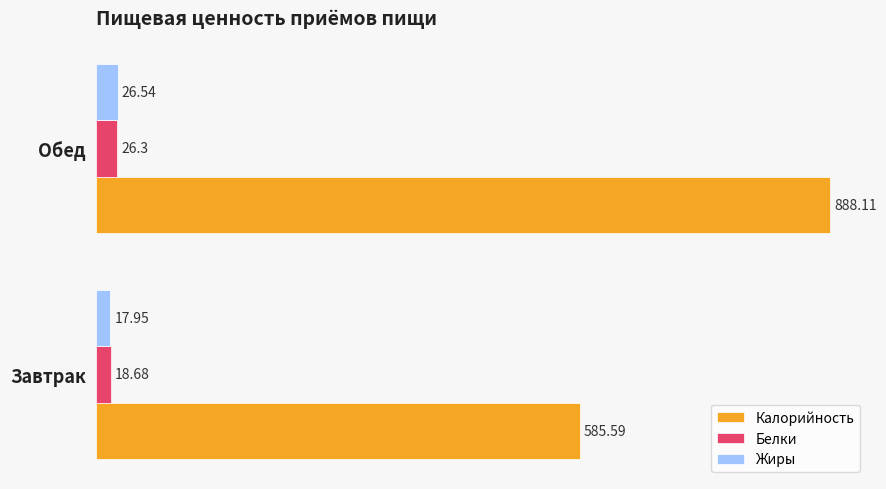

What are all the series names shown in the legend?

Калорийность, Белки, Жиры